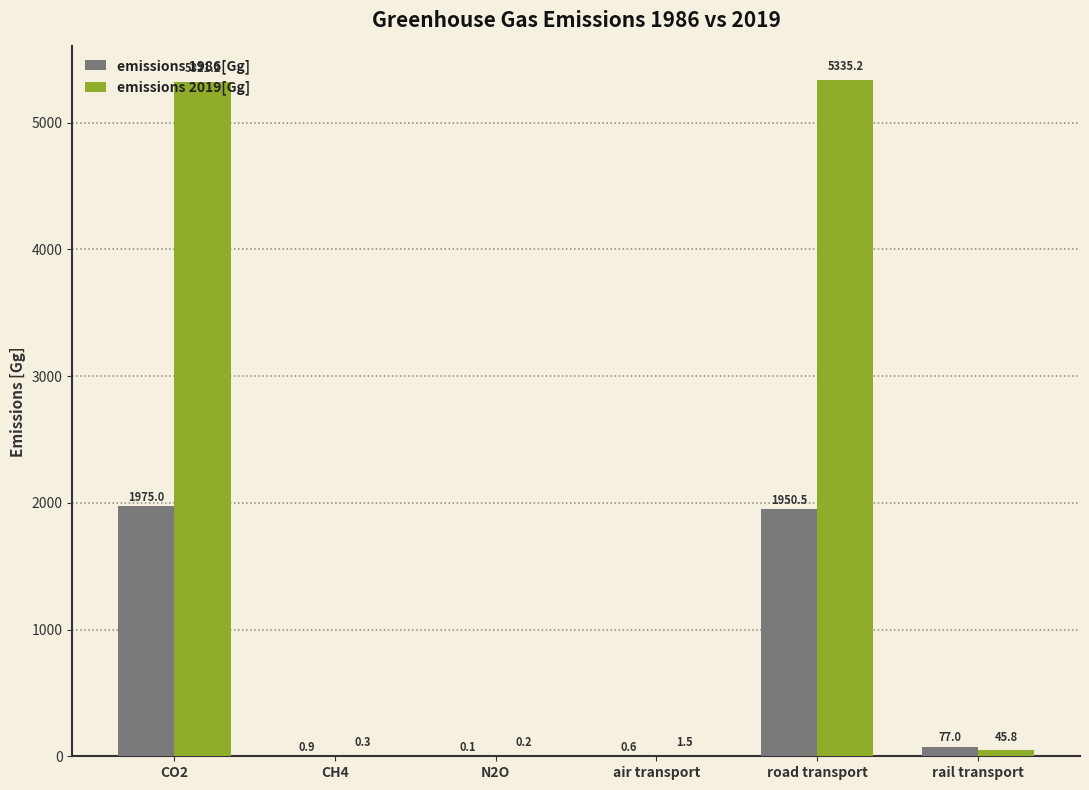

Which series has the widest spread of values?

emissions 2019[Gg]